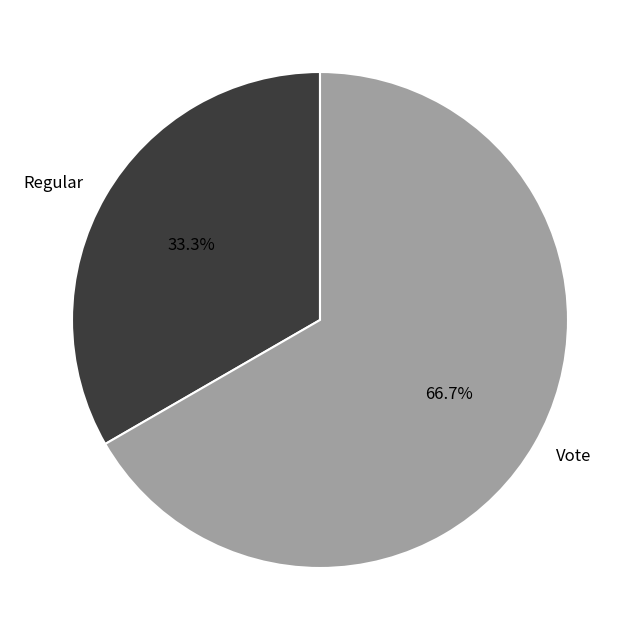

Which slice represents more than half of the pie?

Vote